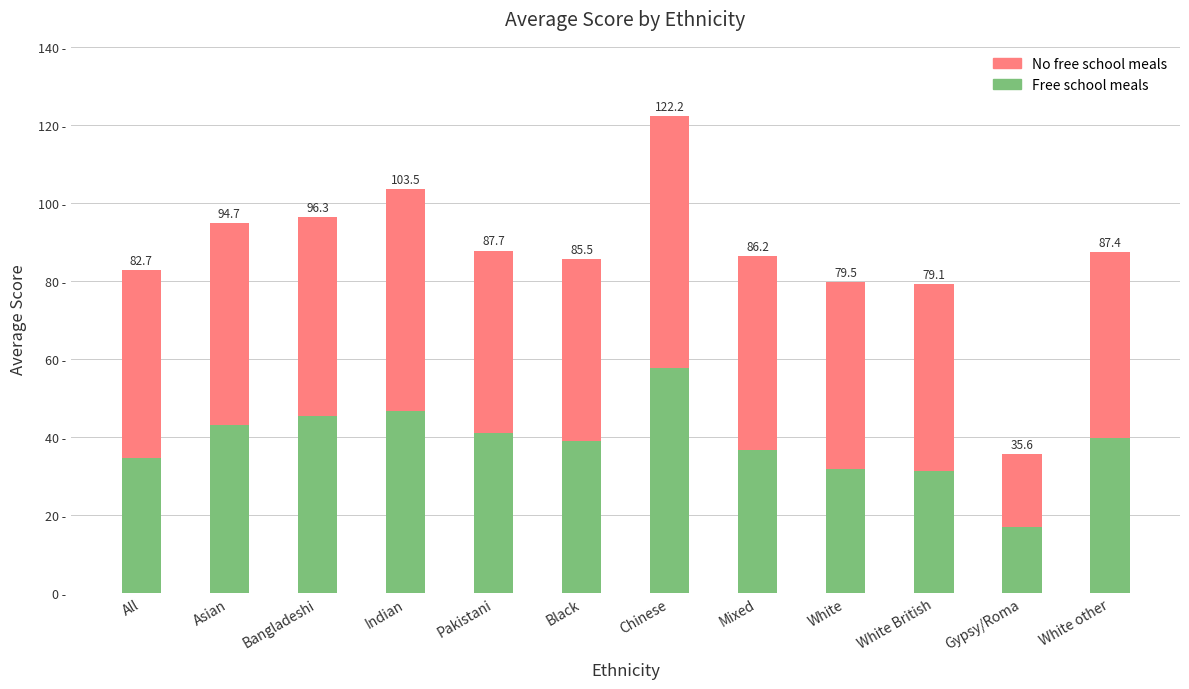

List the series in order of their peak value, highest first.

No free school meals, Free school meals